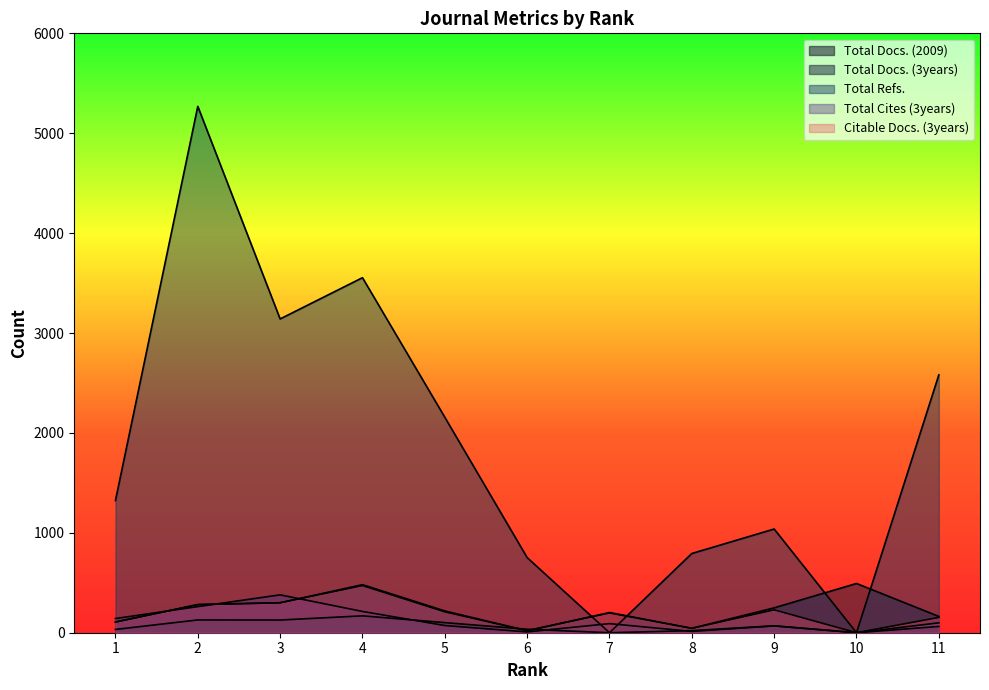

At which label does Citable Docs. (3years) reach its minimum?

10